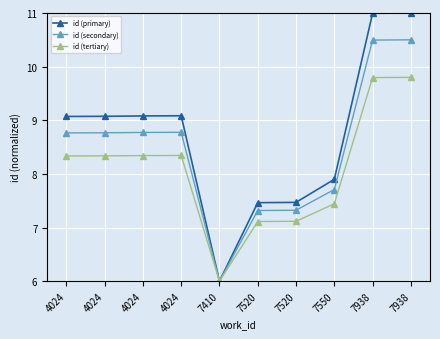

How many interior local valleys does the id (primary) series have?

1